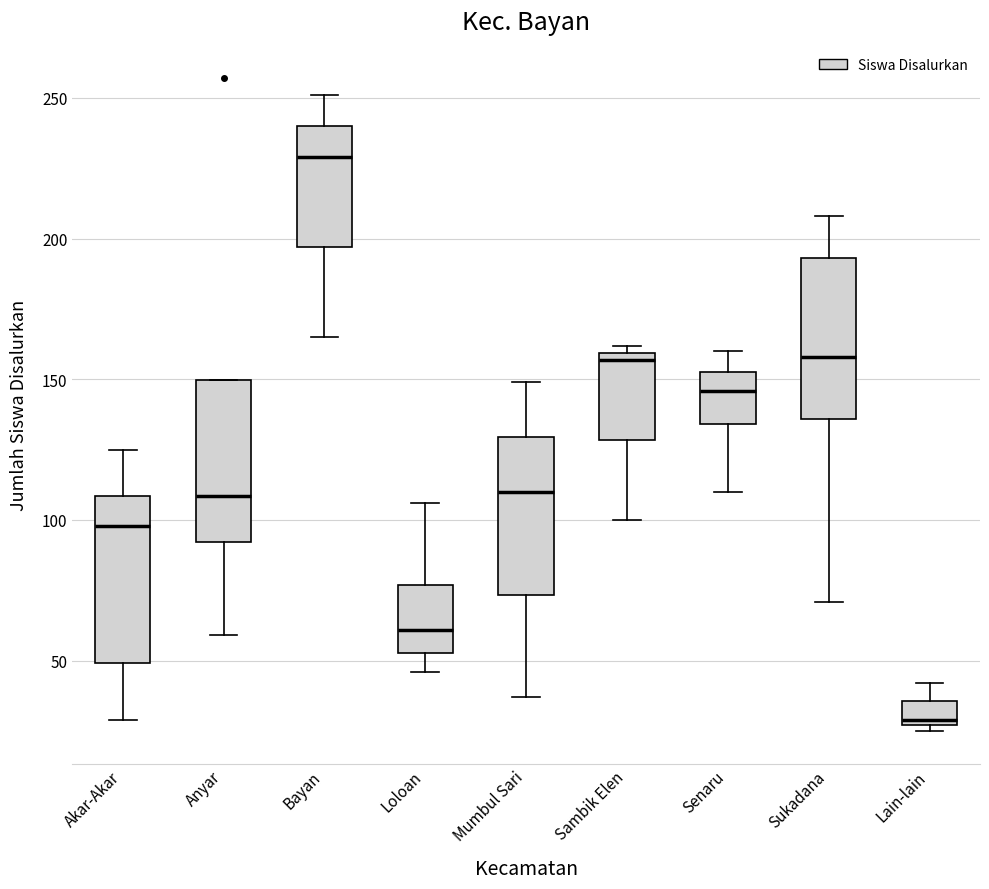

Where does the median line of the box for Akar-Akar sit on the y-axis? The values are not printed on the chart, so give them approximately, as read against the axis.

100